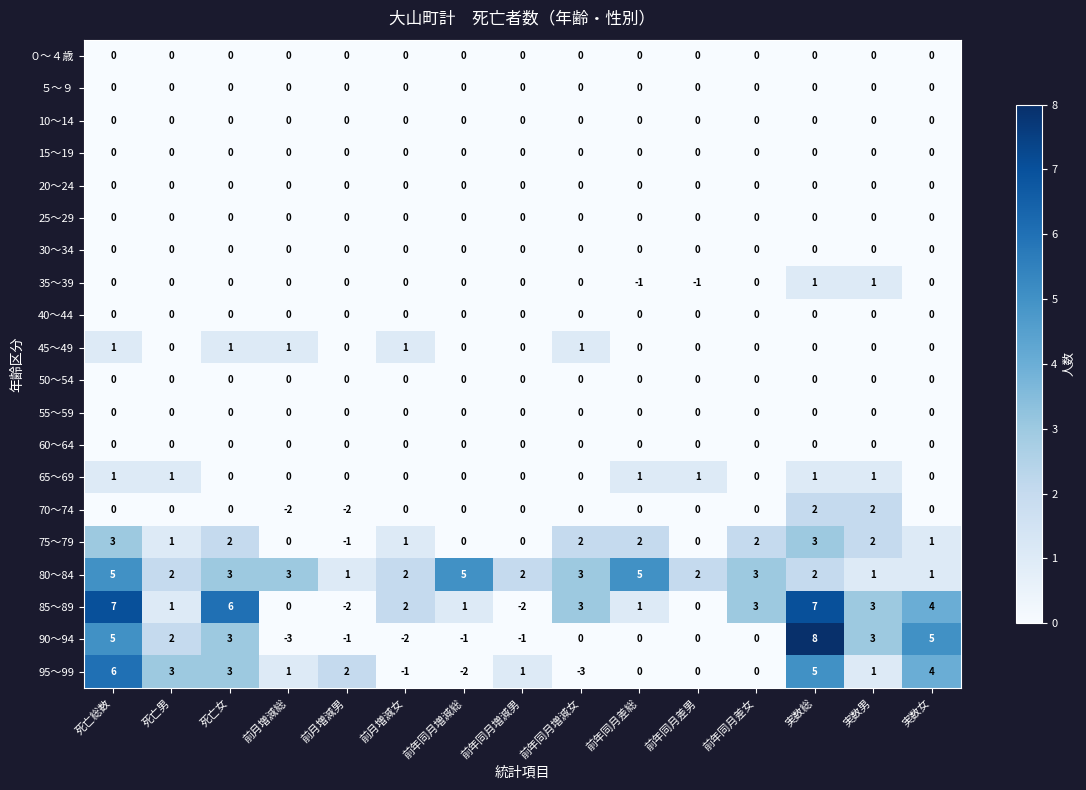

At which label does 90～94 first exceed 0?

死亡総数